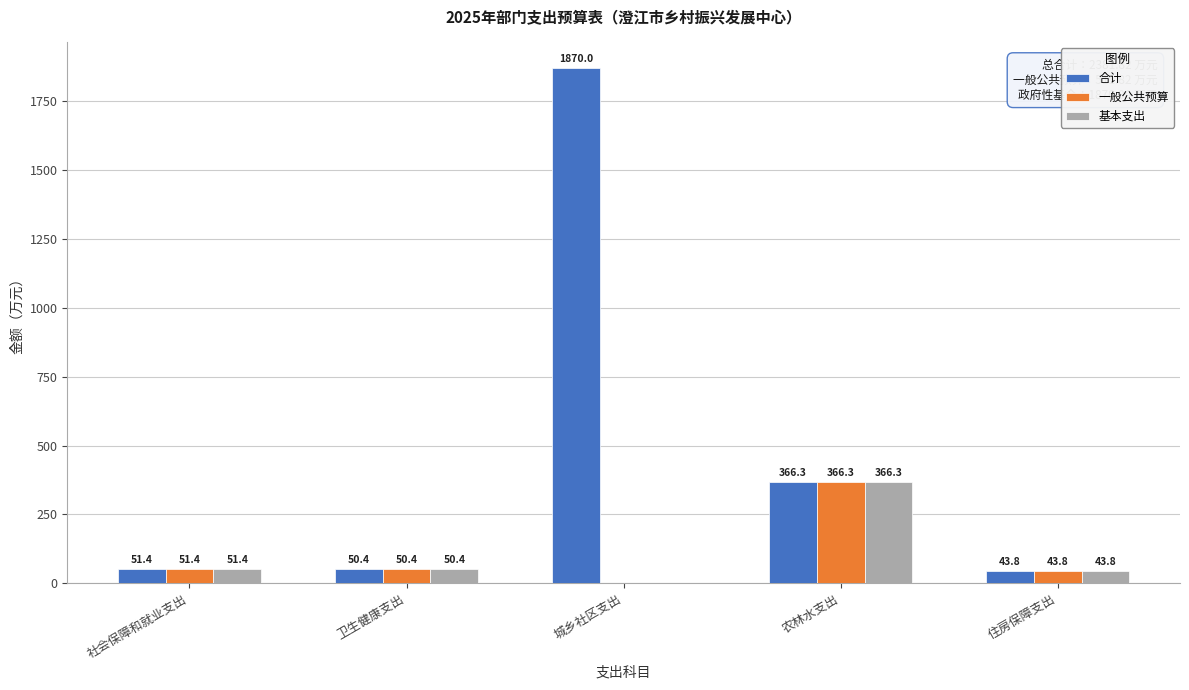

What is the greatest value displayed?

1870.0